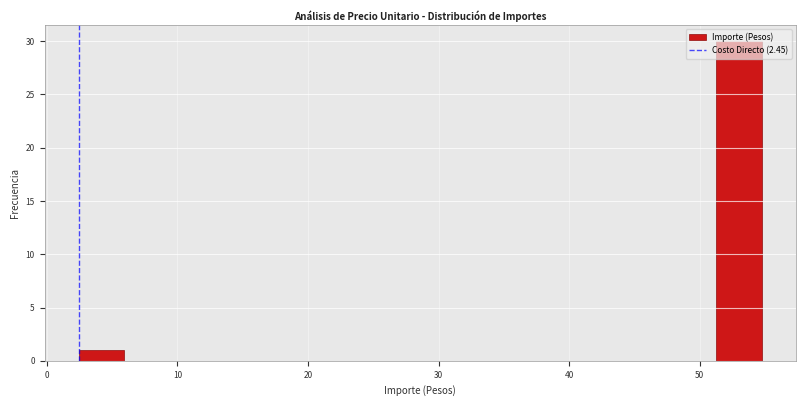

Read against the x-axis, roughly where is the centre of the tallest bar?

53